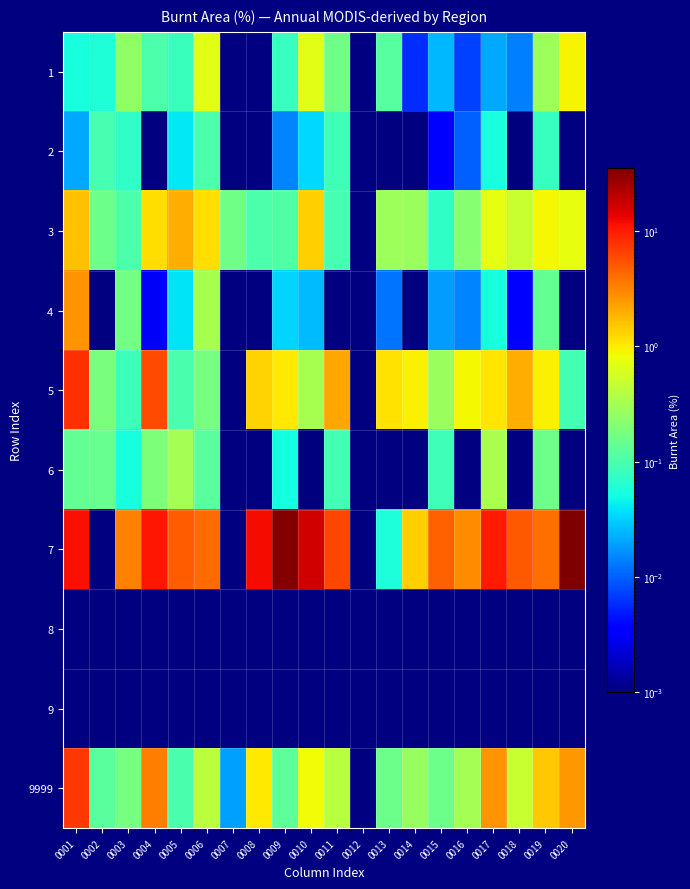

At which category is the sum across all series the highest?

0020